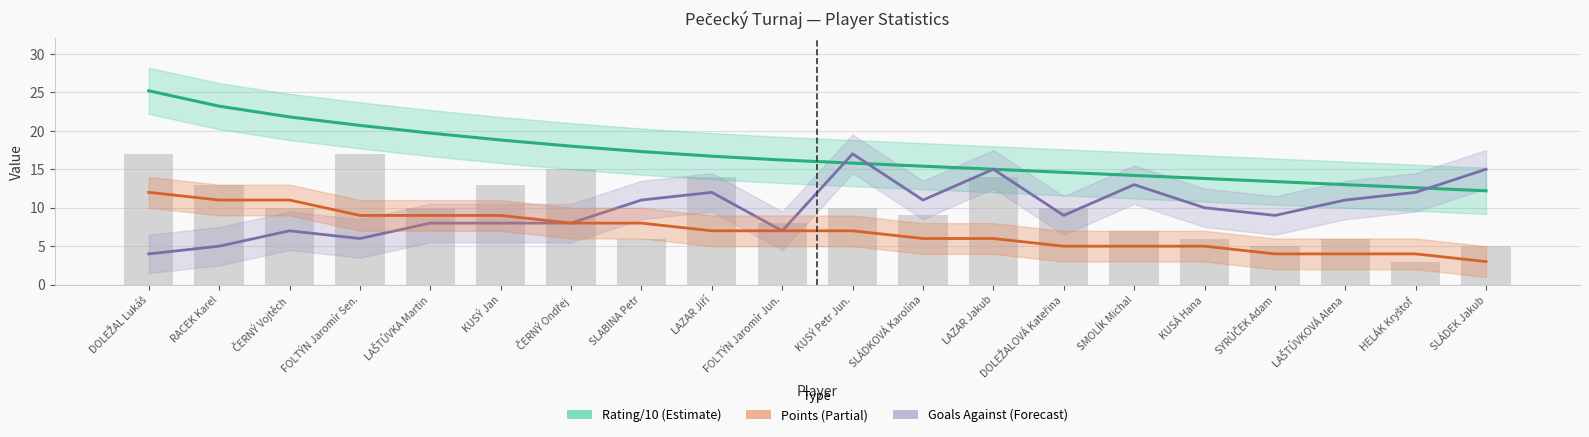

List the series in order of their overall mean, highest first.

Rating/10, Goals Against, Points